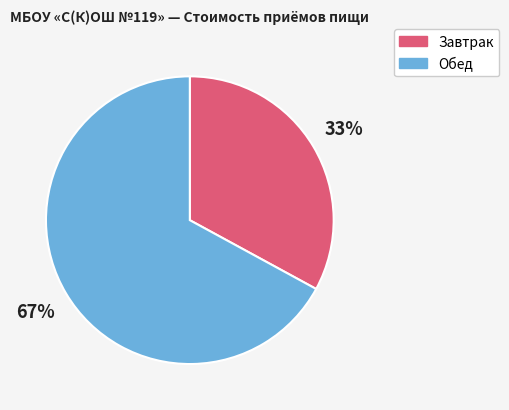

To the nearest percent, what is the average slice percentage?

50%